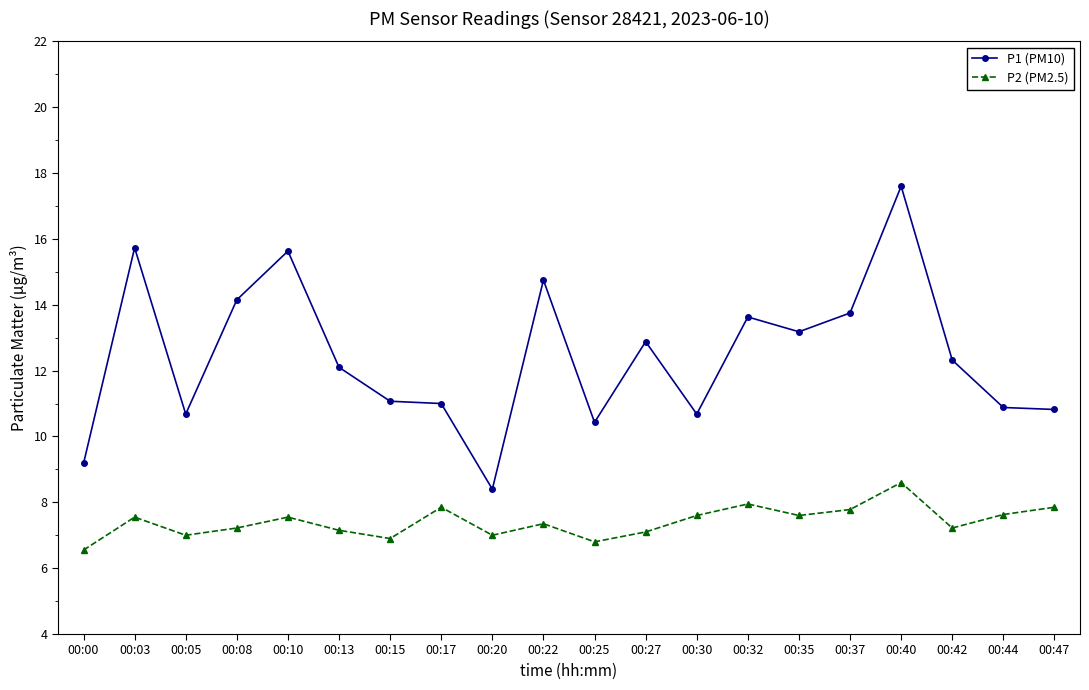

How many interior local valleys does the P2 (PM2.5) series have?

6